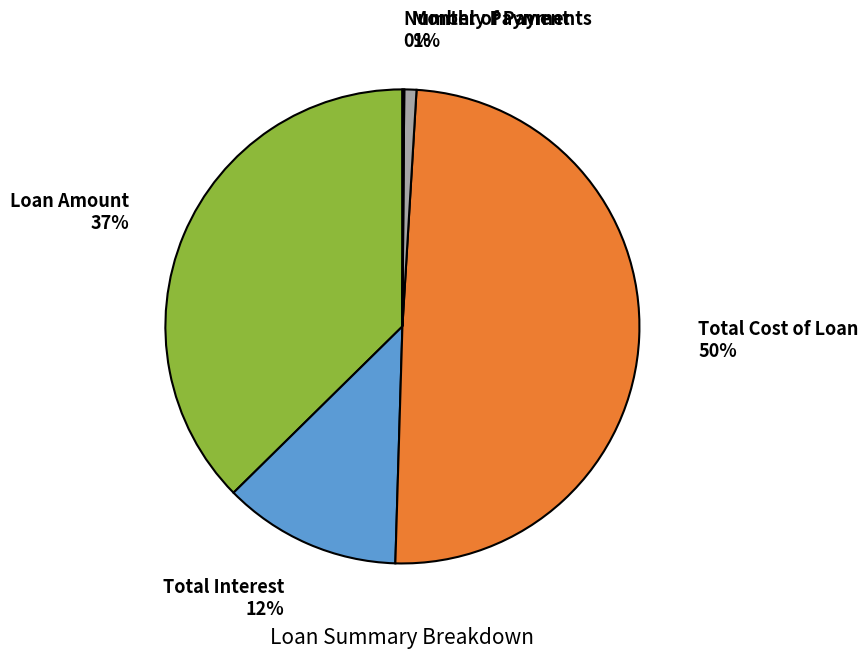

True or false: Loan Amount accounts for 37% of the total.

True